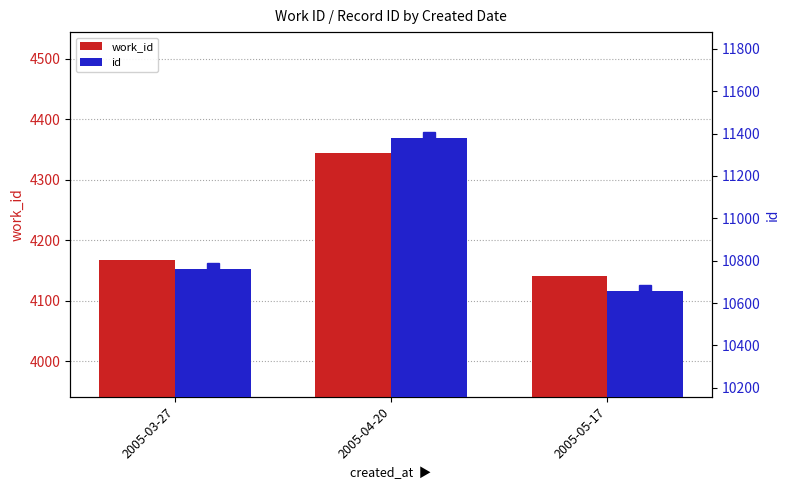

What is the value of the id bar at the 3rd from the left?

10658